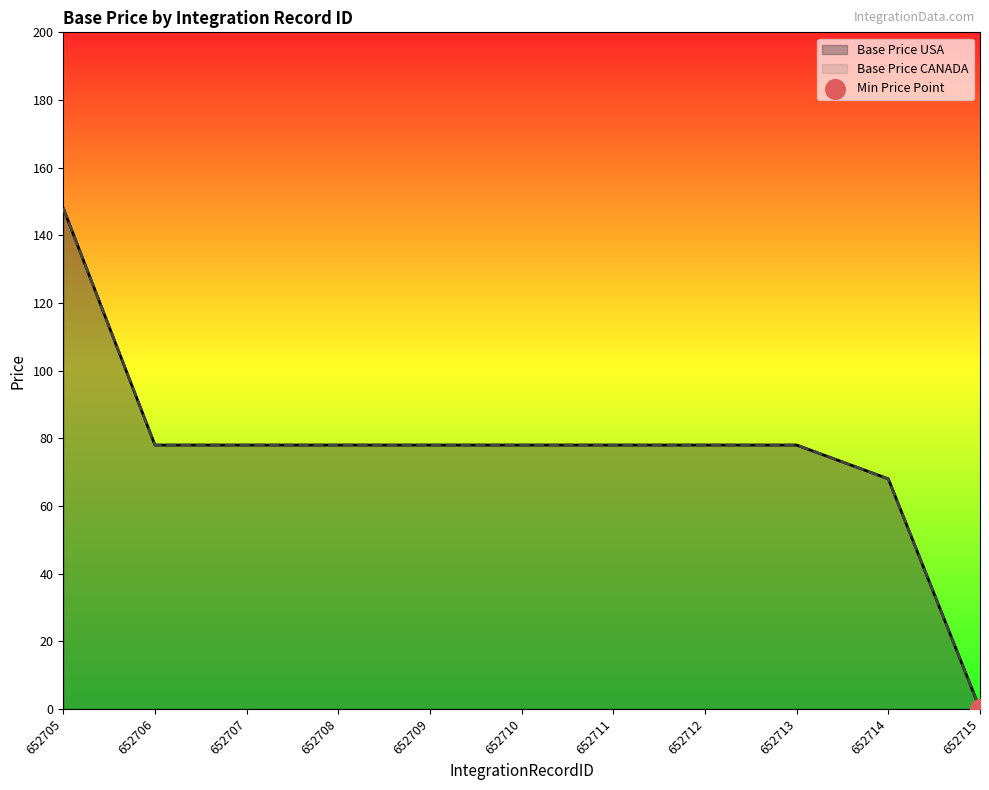

At how many categories does at least one series exceed 55?

10